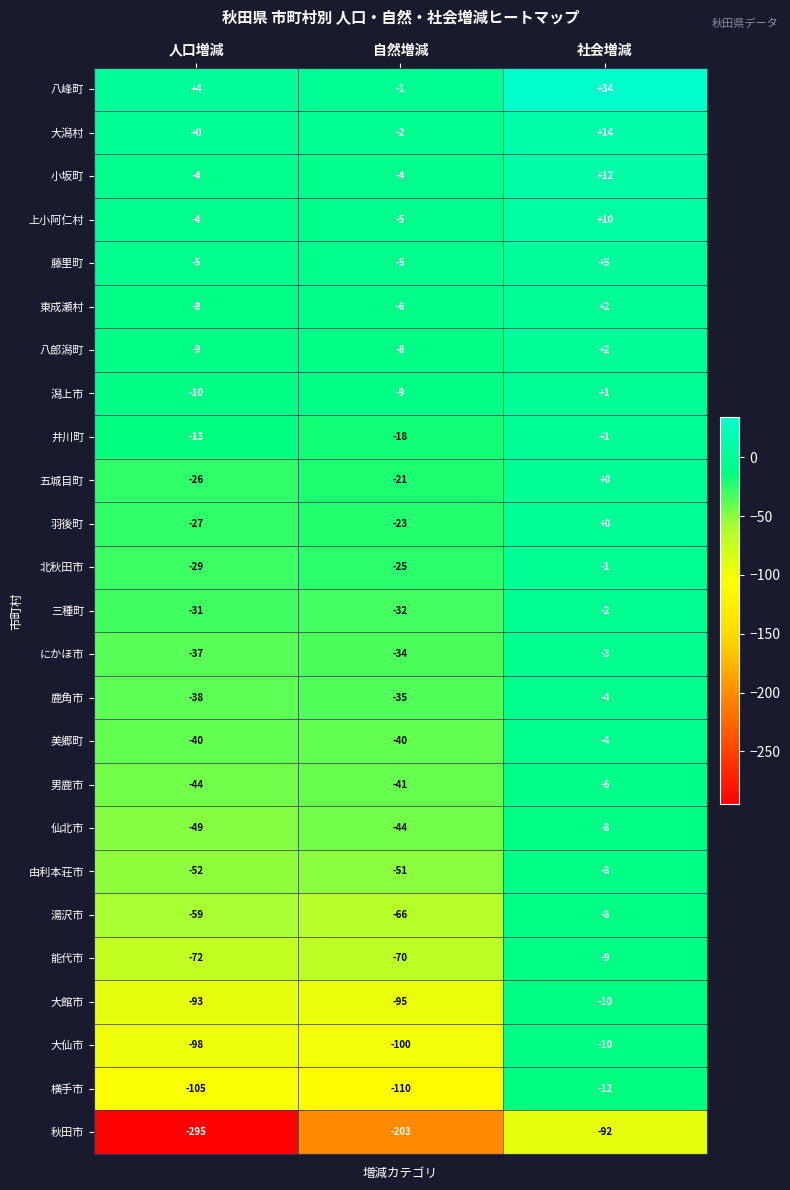

Read the 小坂町 value at 社会増減, to the nearest 10.

10